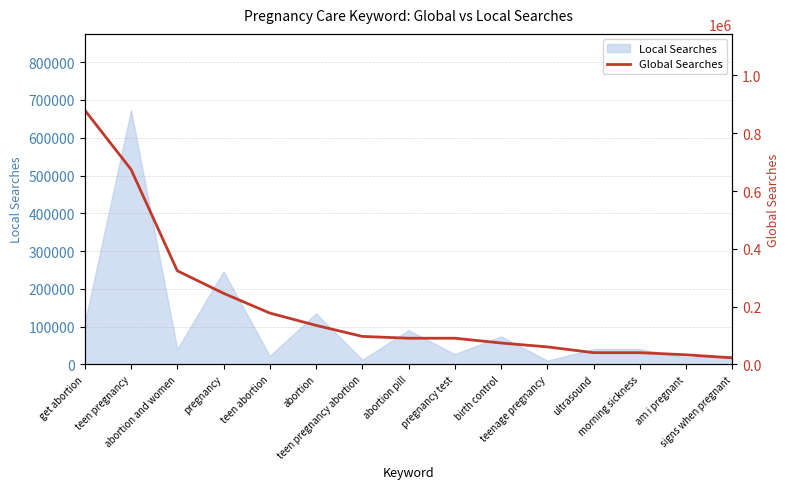

What value does the data have at abortion, to the nearest 100?

135000